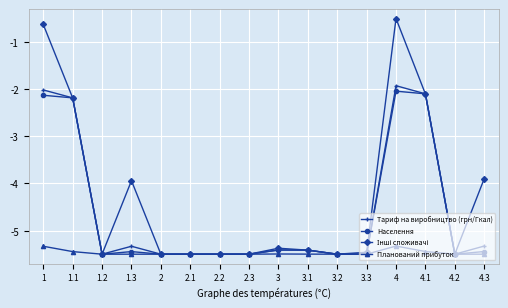

Read the Тариф на виробництво (грн/Гкал) value at 3.3.

-5.5